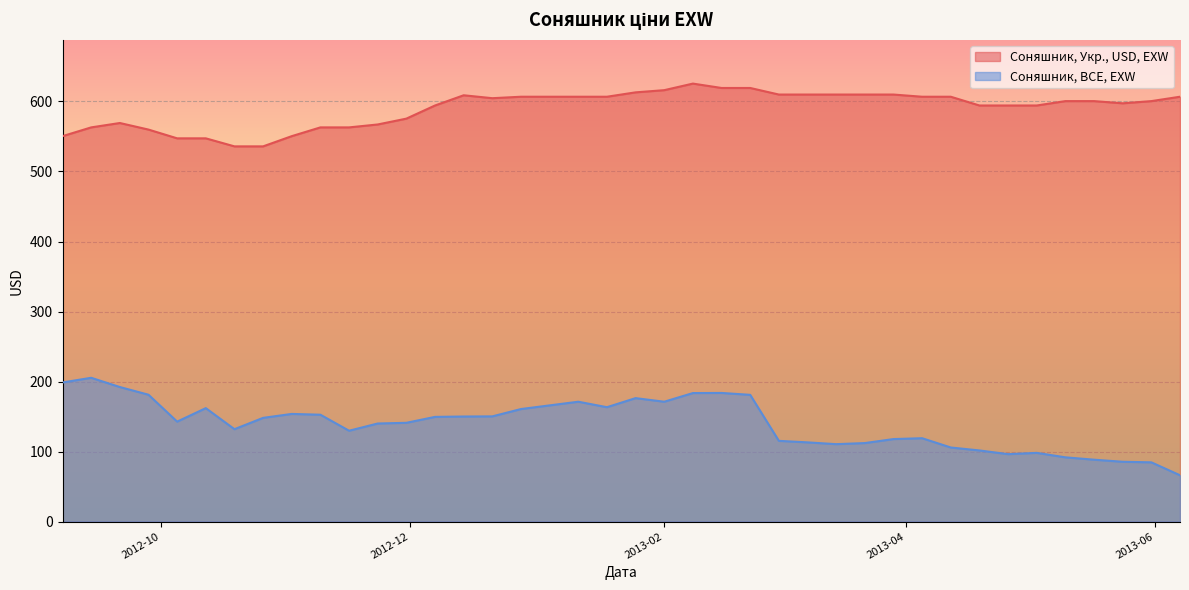

What is the difference between the maximum and second lowest values in the Соняшник, BCE, EXW series?

120.8